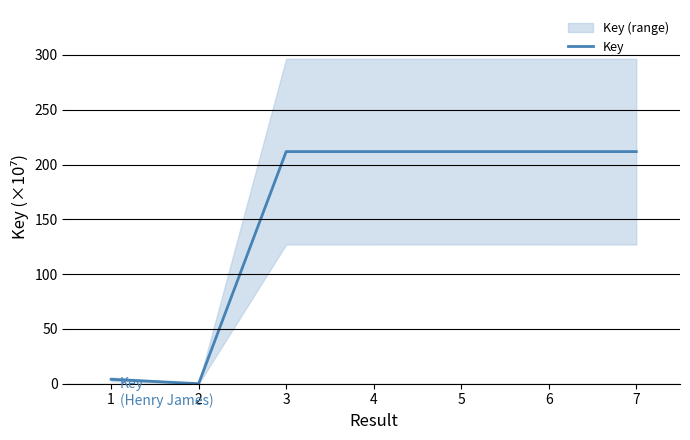

Between 3 and 2, which is larger?

3